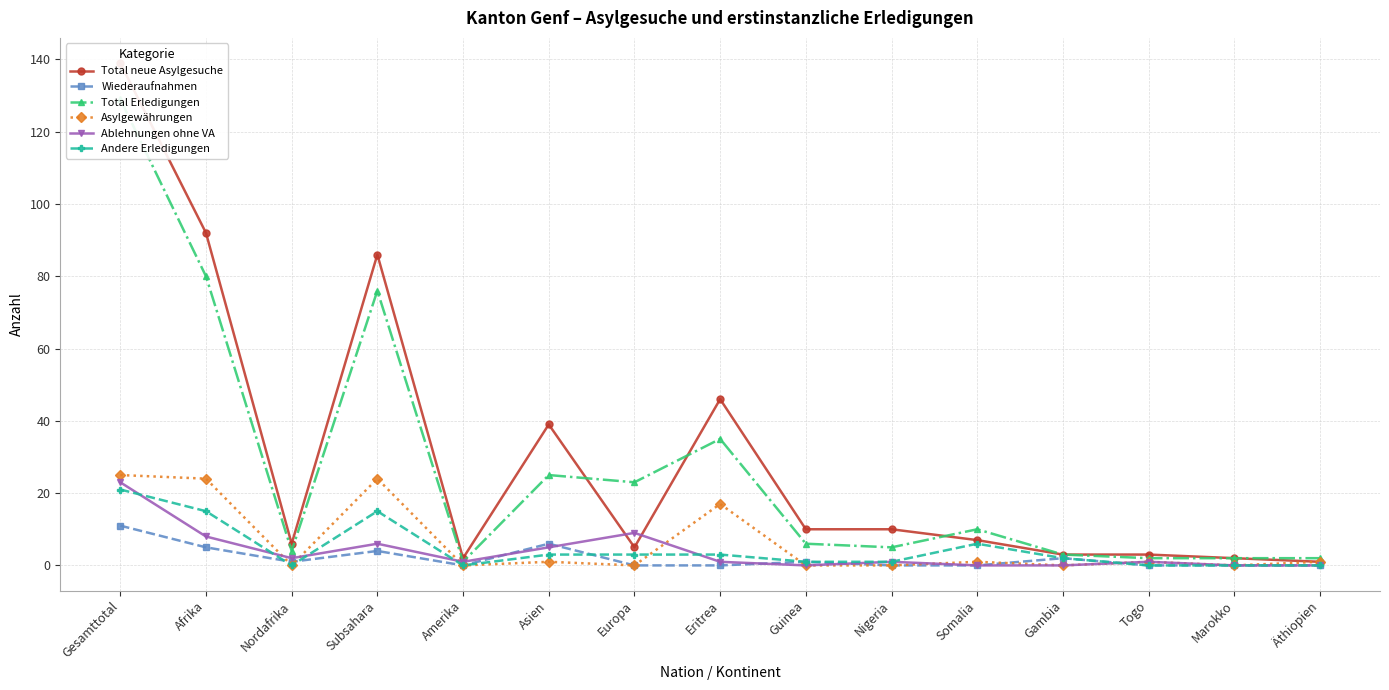

How many lines are shown in the chart?

6